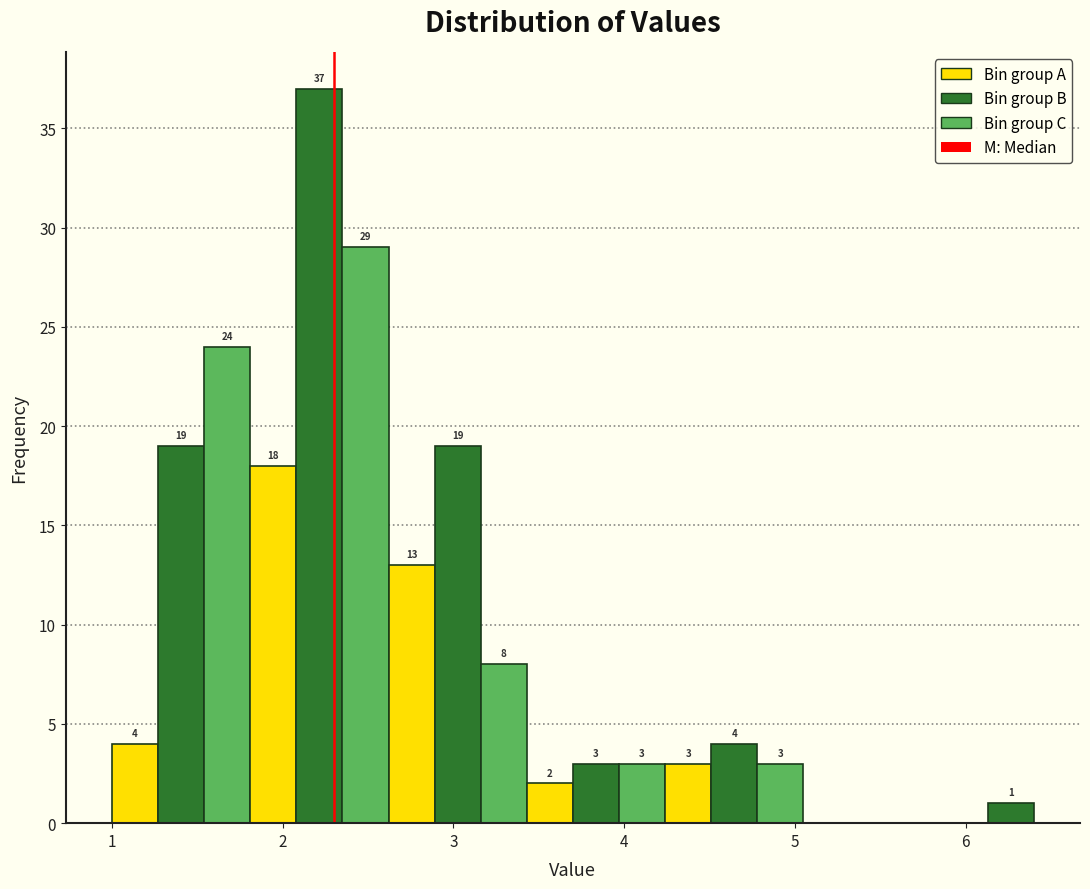

Read against the x-axis, roughly where is the centre of the tallest bar?

2.2